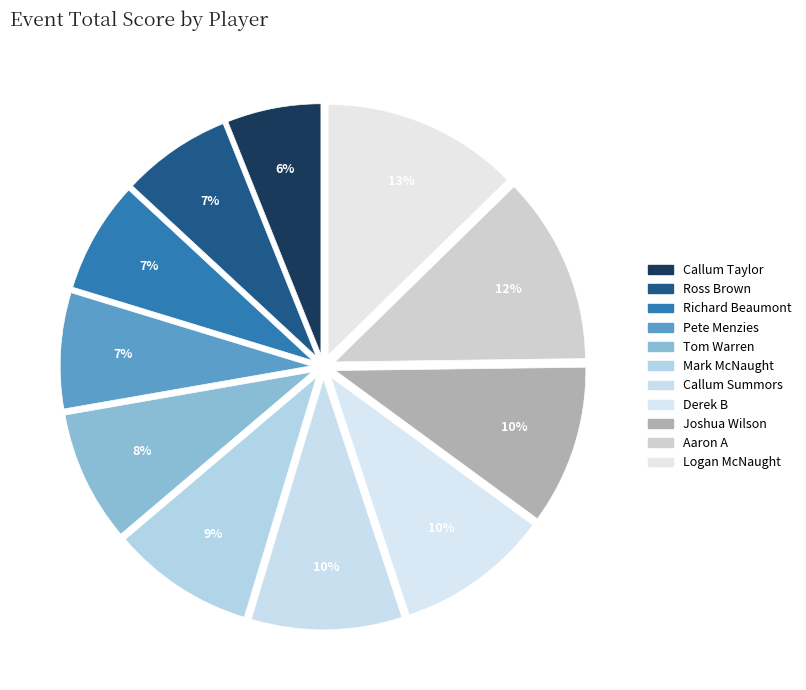

How many slices are in this pie chart?

11